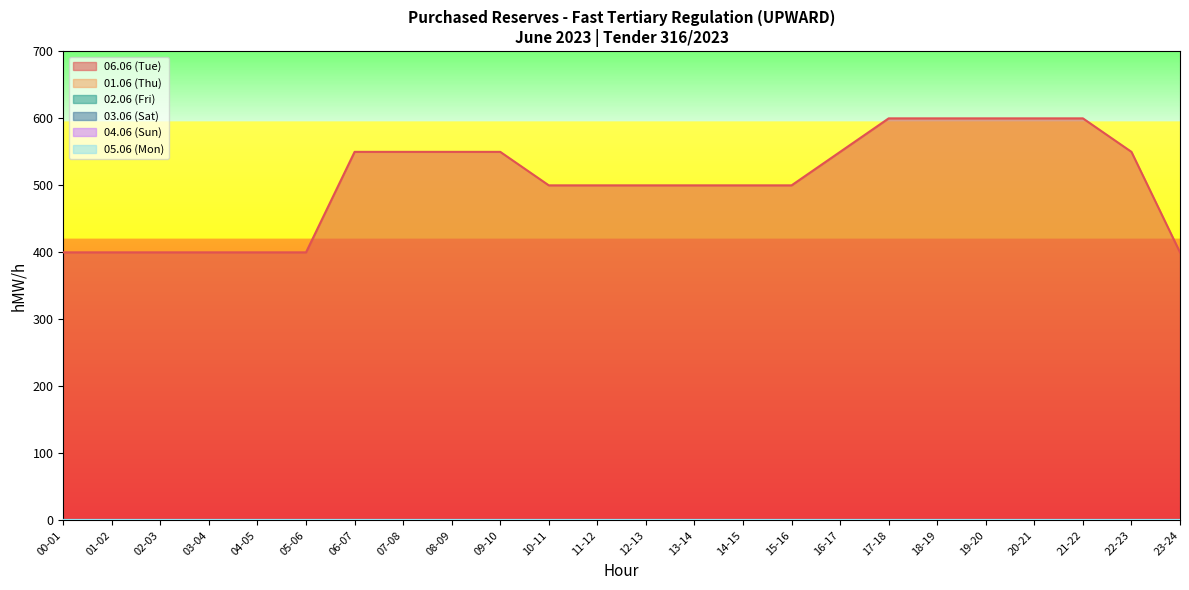

Is the value of 03.06 (Sat) at 12-13 greater than the value of 06.06 (Tue) at 09-10?

No